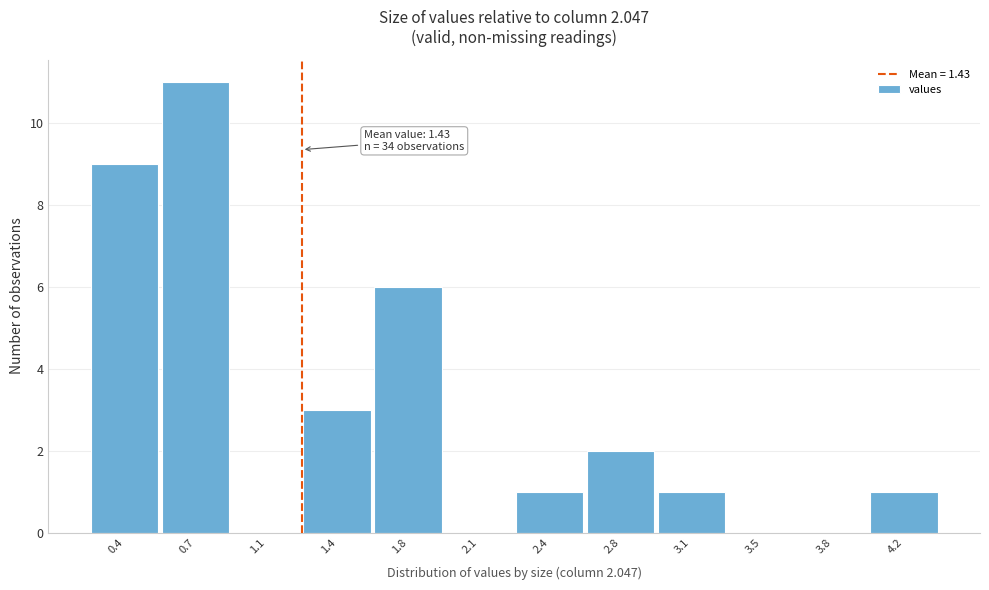

Reading left to right, what are all the values shown in this chart?

0.4=9	0.7=11	1.1=0	1.4=3	1.8=6	2.1=0	2.4=1	2.8=2	3.1=1	3.5=0	3.8=0	4.2=1